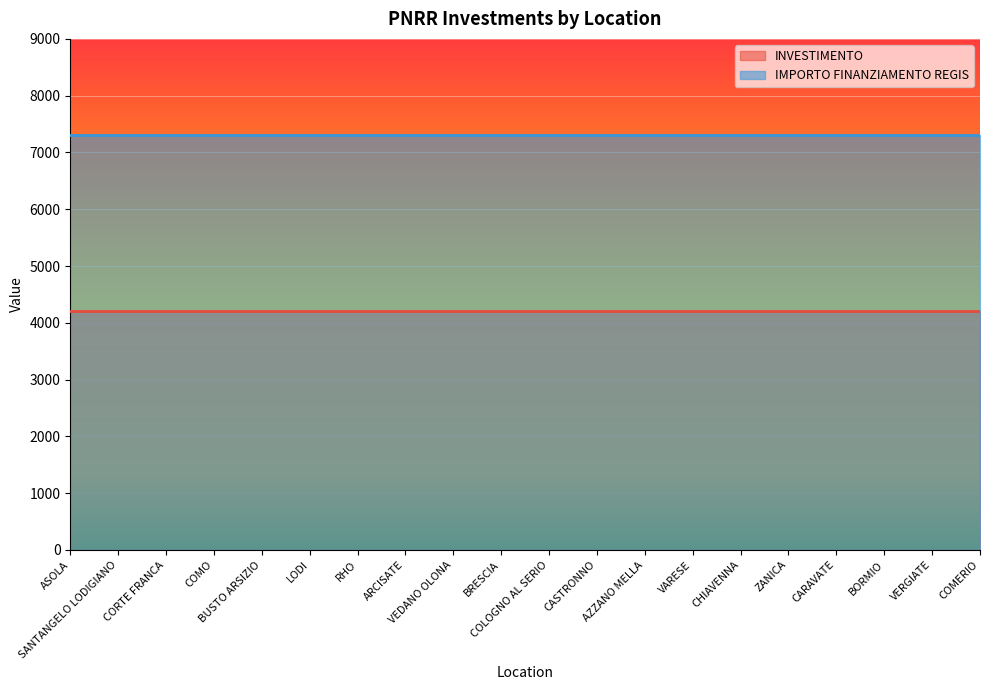

What is the maximum value shown in the chart?

7301